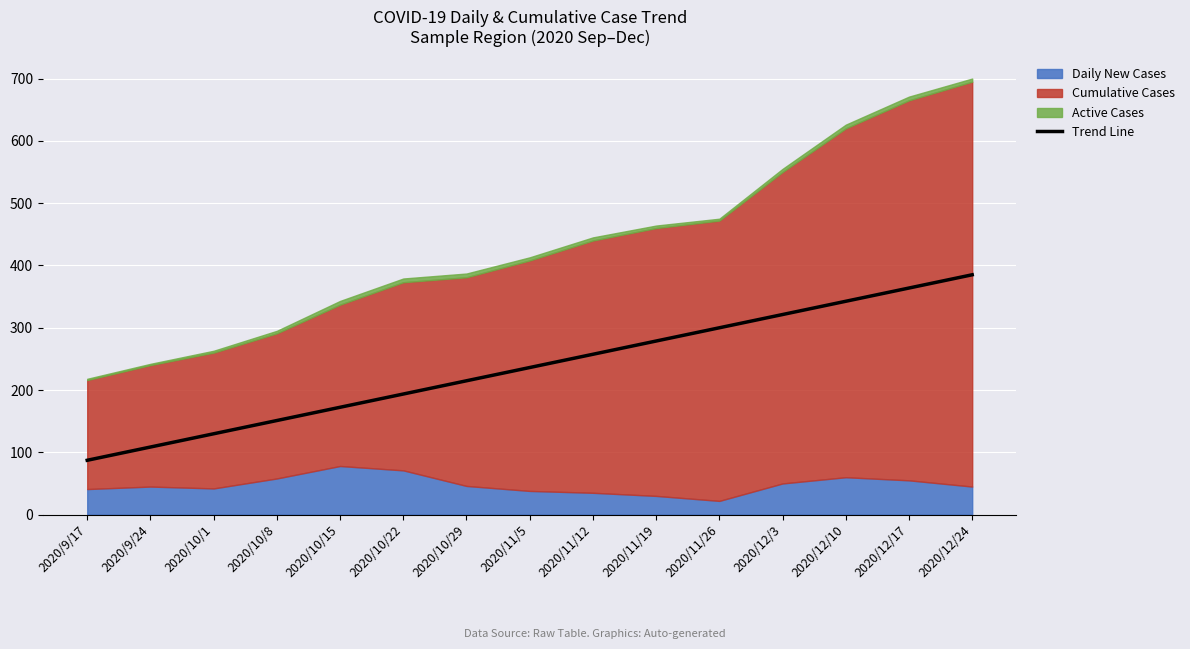

How many lines are shown in the chart?

1